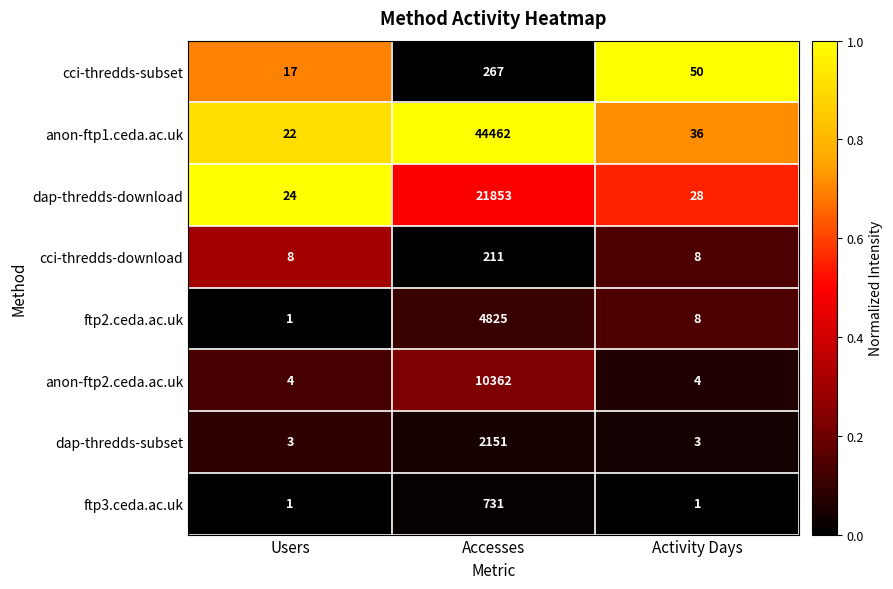

The ftp2.ceda.ac.uk series shows 4825 at Accesses. True or false?

True